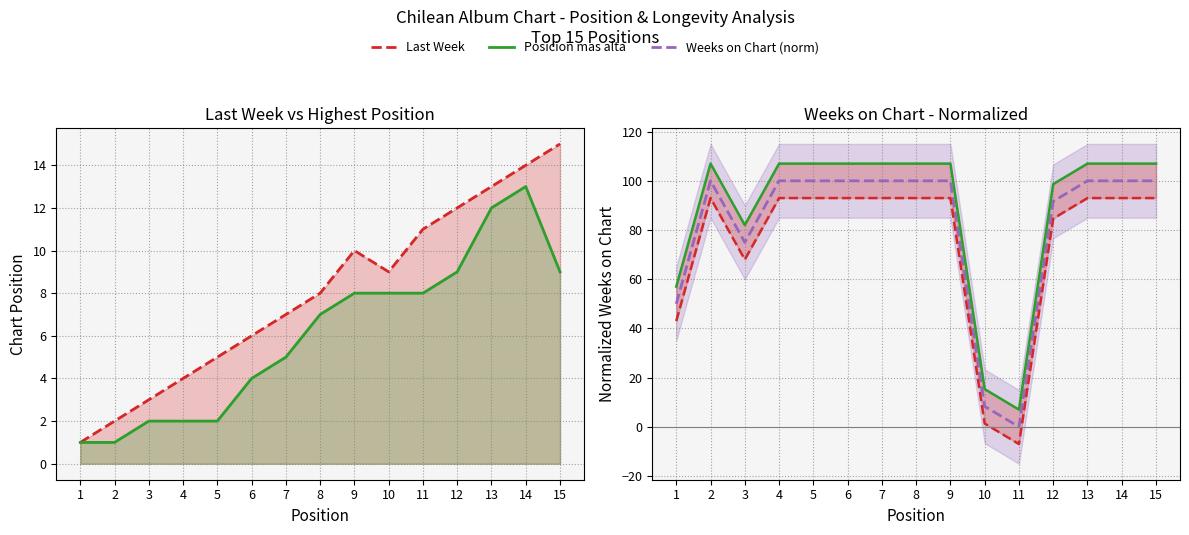

Does the chart display data point markers on the line(s)?

No